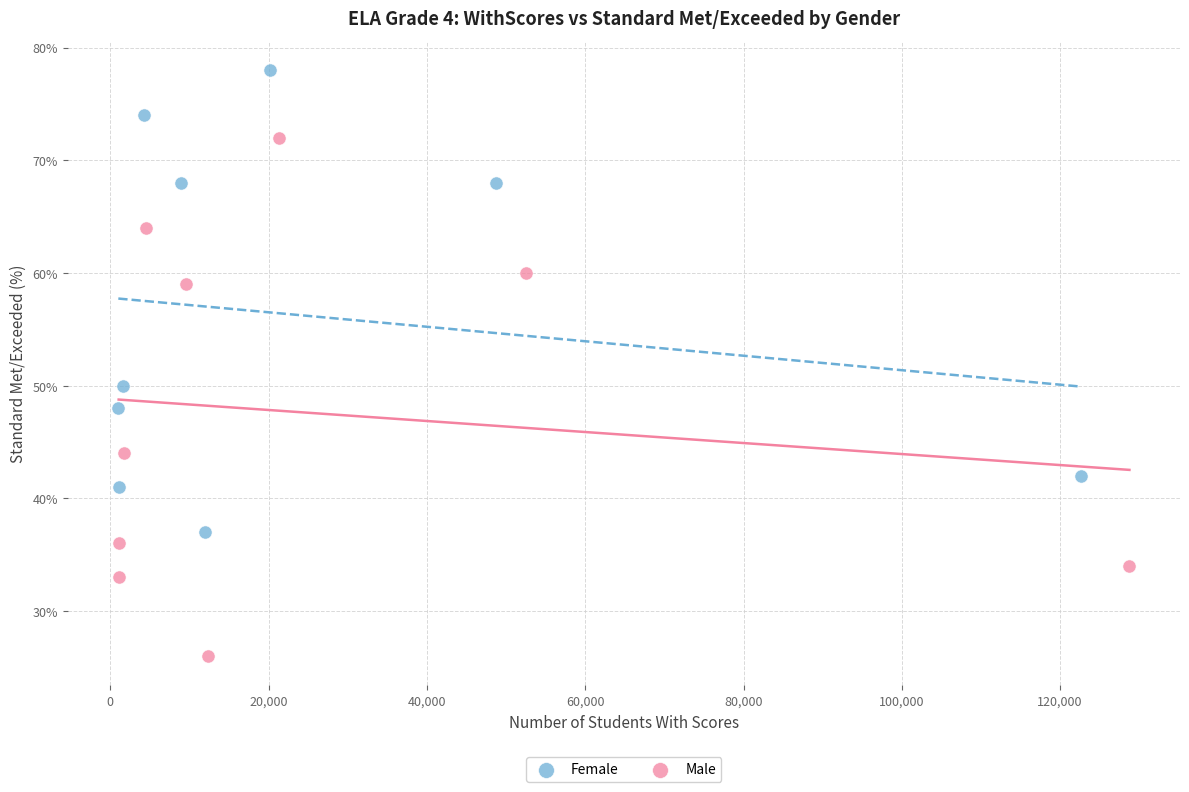

What are all the series names shown in the legend?

Female, Male